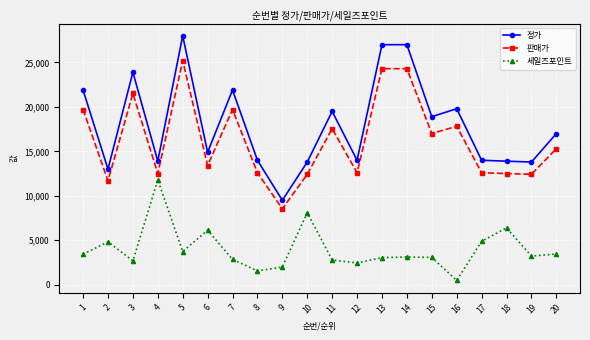

At which label does 정가 first exceed 17000?

1